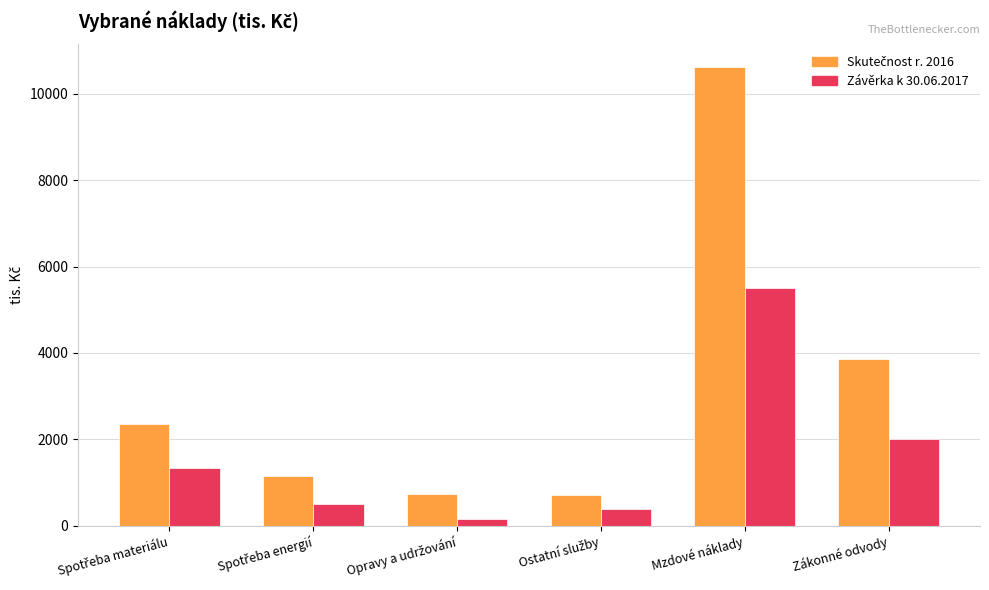

Is it true that Závěrka k 30.06.2017 equals 3226 at Zákonné odvody?

False